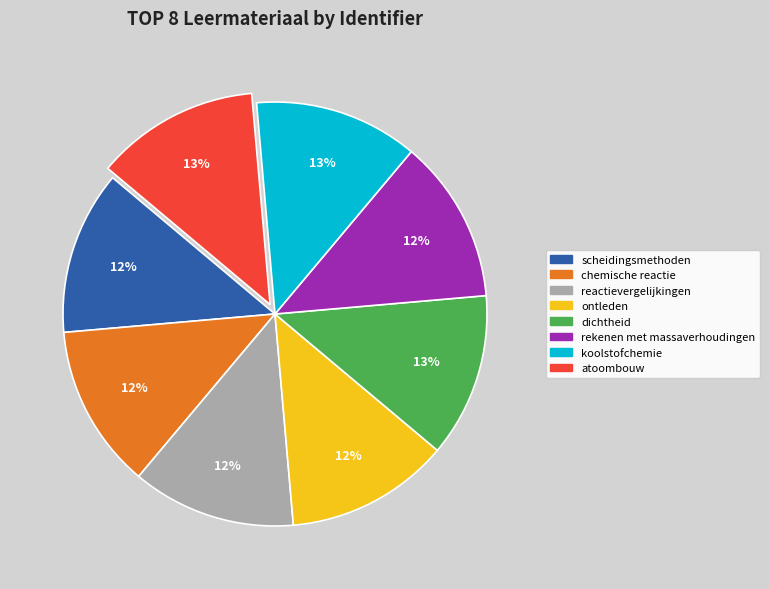

To the nearest percent, what percentage of the pie is koolstofchemie?

13%